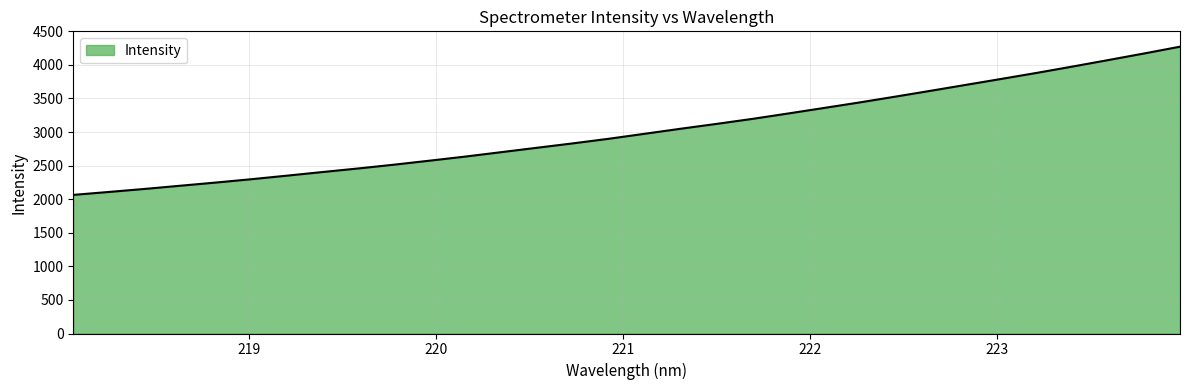

What is the difference between the maximum and minimum values?

2207.2